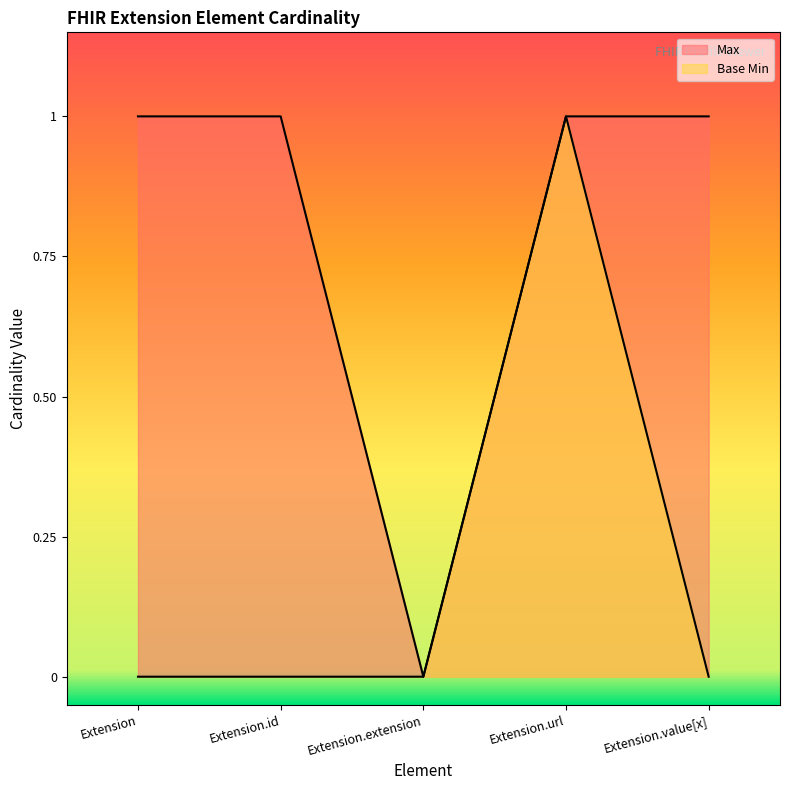

What position from the left is Extension.extension?

3